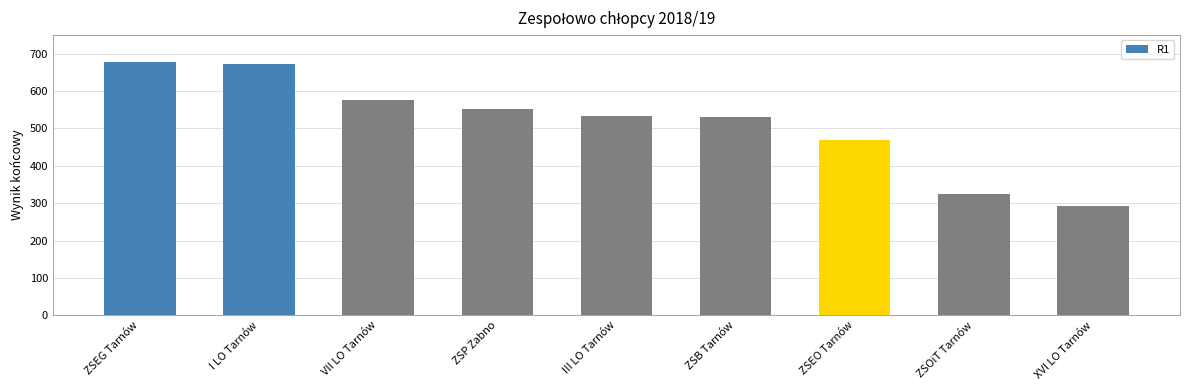

Between I LO Tarnów and VII LO Tarnów, which is larger?

I LO Tarnów